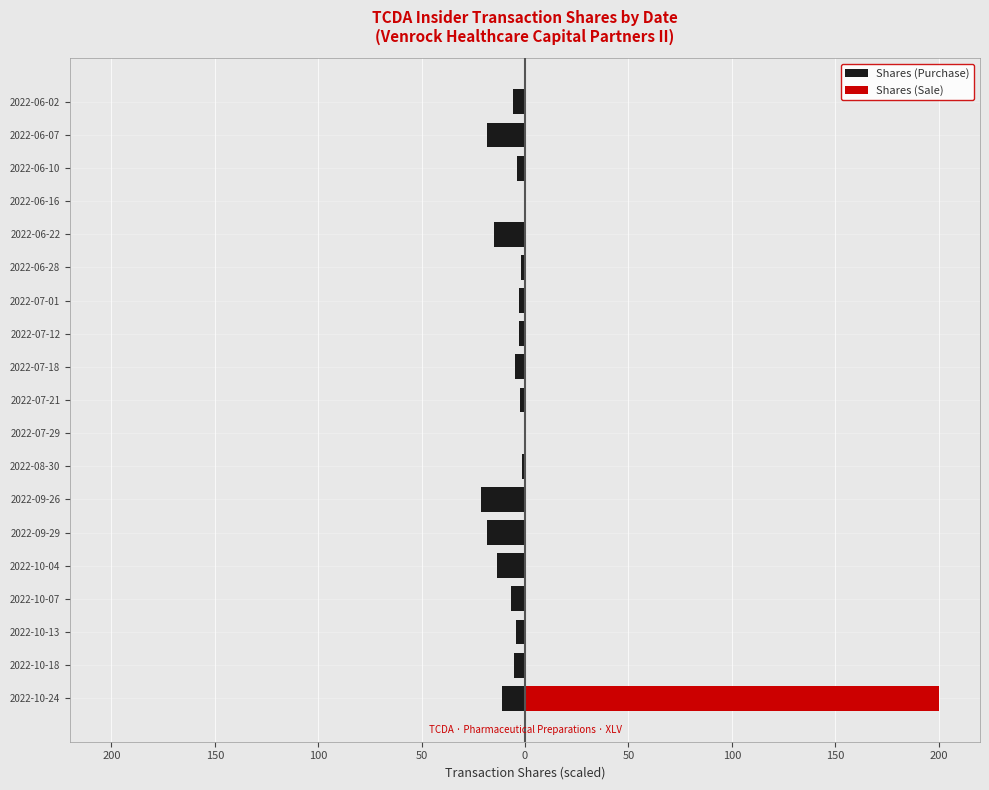

The Shares (Sale) series shows 0.0 at 2022-06-28. True or false?

True